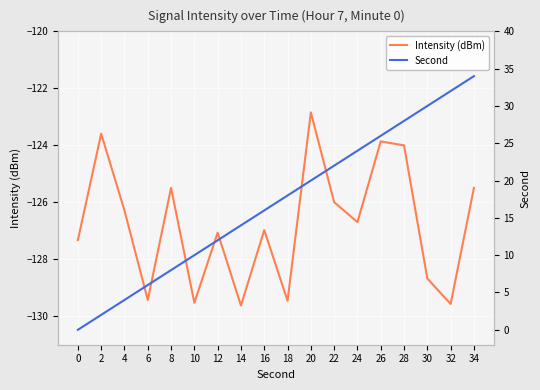

What is the average value of the Second series?

17.0